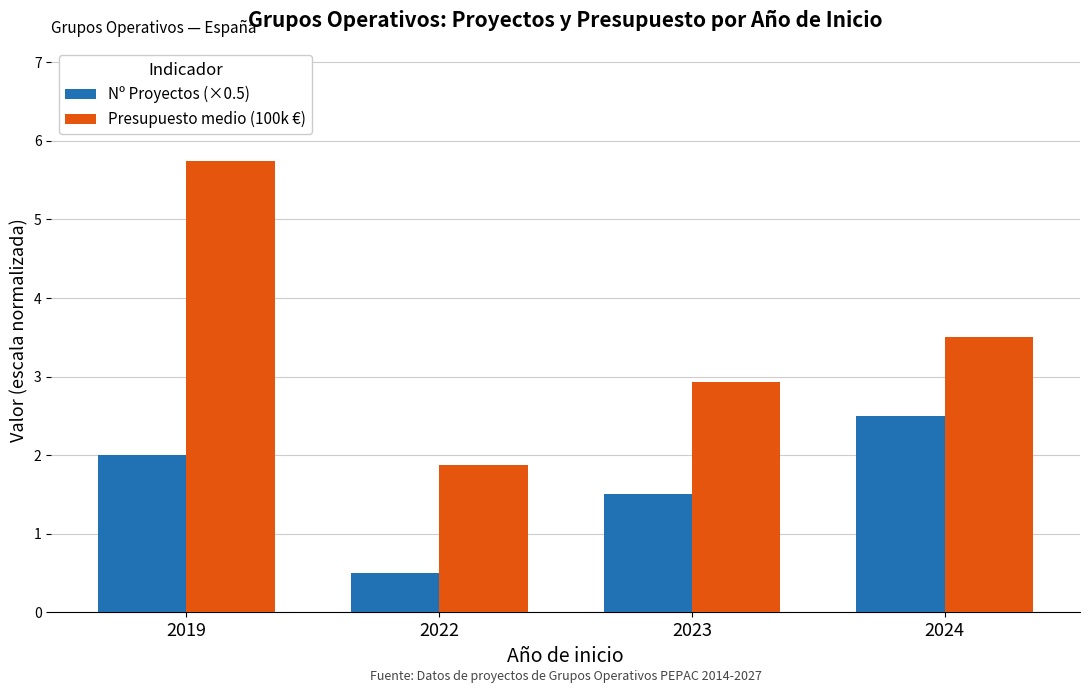

At how many categories does at least one series exceed 4?

1